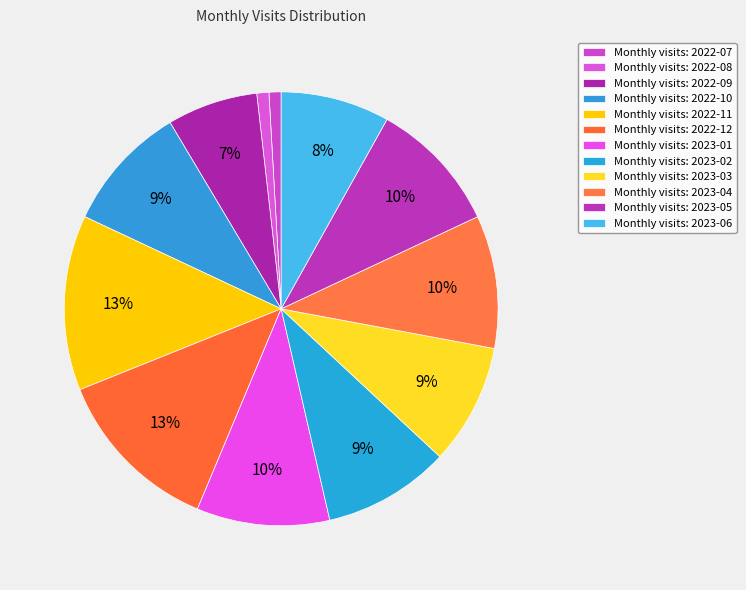

How many slices are in this pie chart?

12